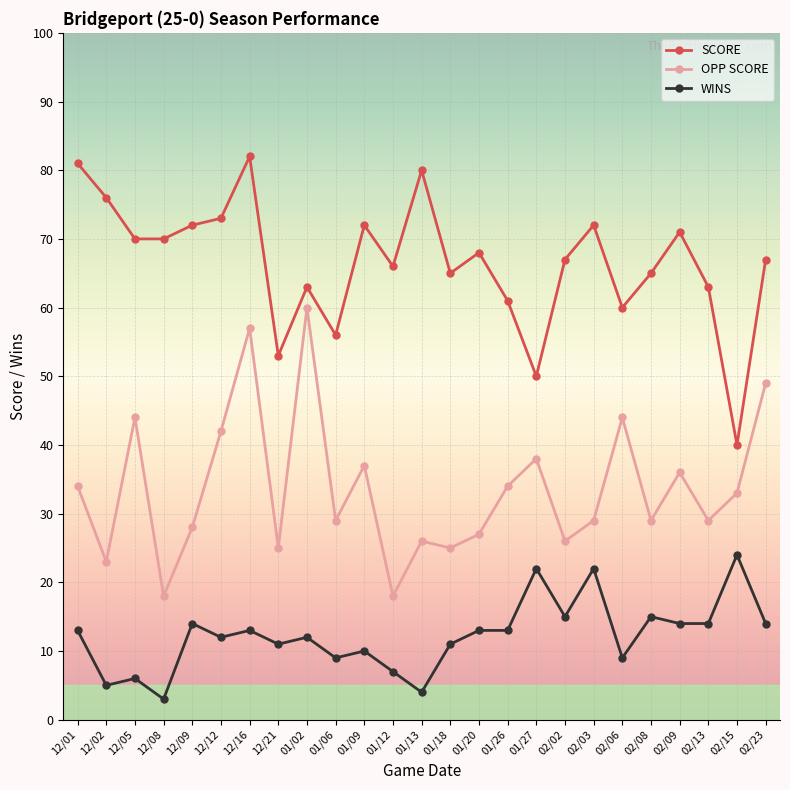

Where does the SCORE series first go above 67?

12/01